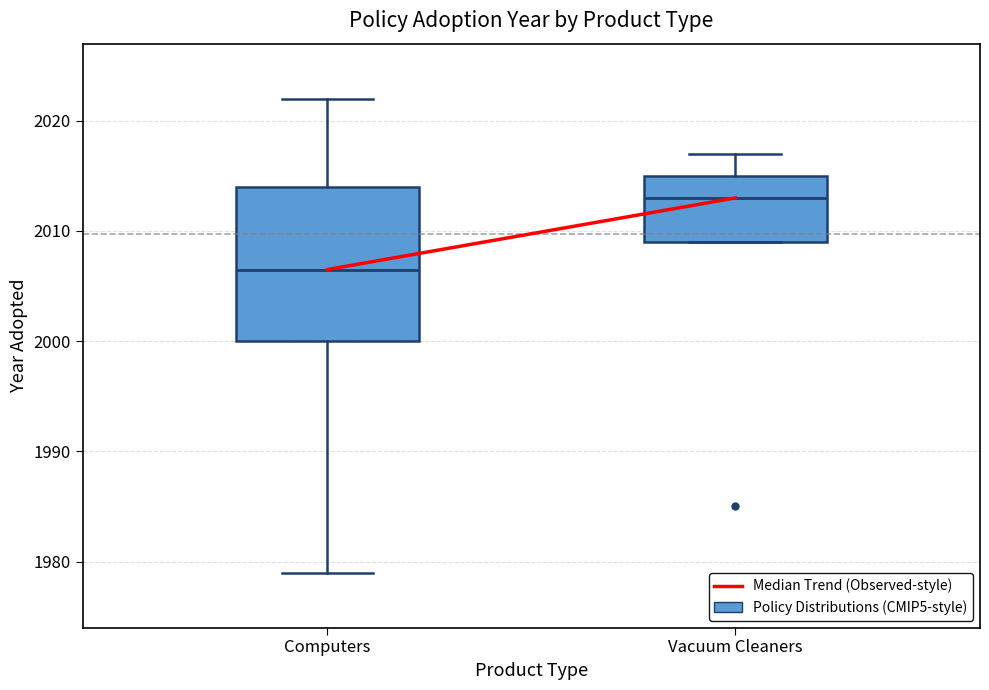

Where does the median line of the box for Vacuum Cleaners sit on the y-axis? The values are not printed on the chart, so give them approximately, as read against the axis.

2013